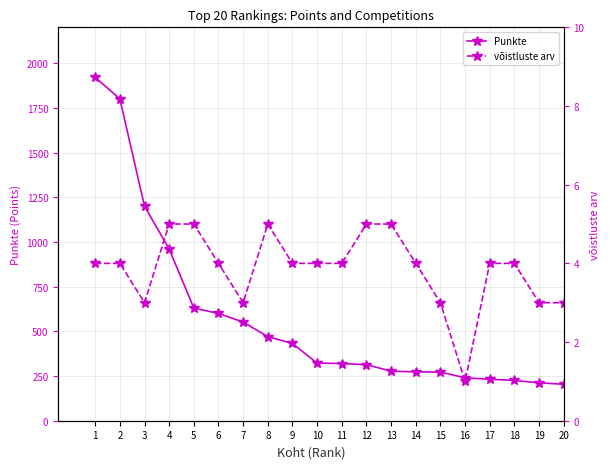

What is the total value across all series at 13?

282.3